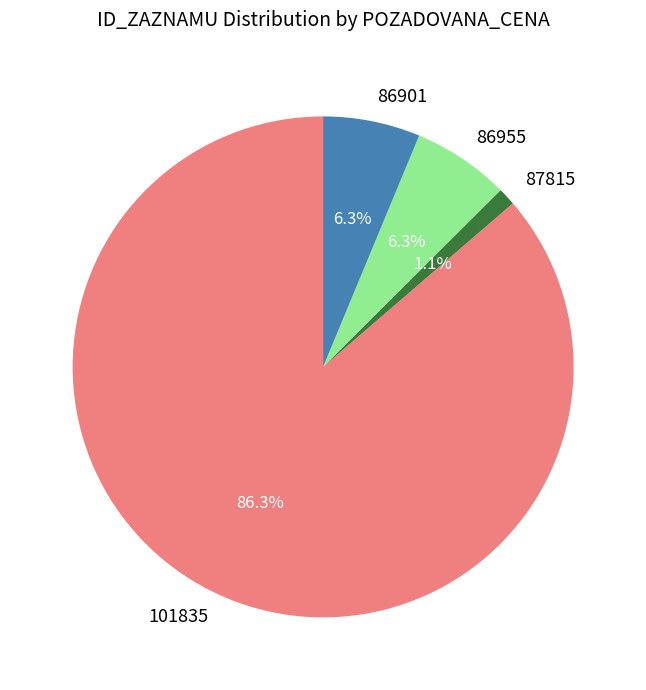

Which slice is the smallest?

87815